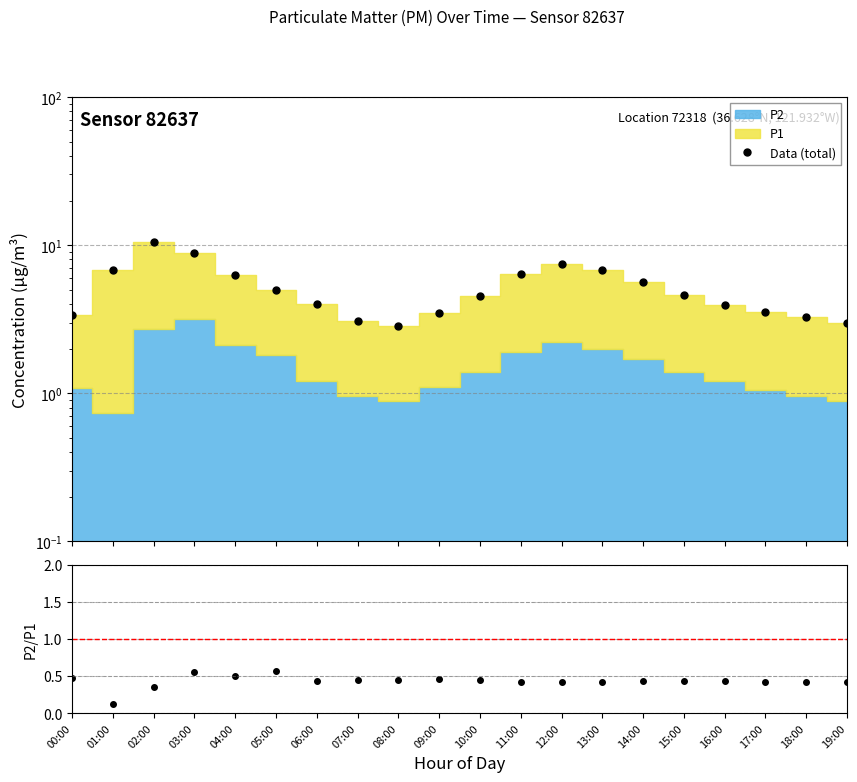

True or false: P2/P1 and Data (total) cross at least once.

False